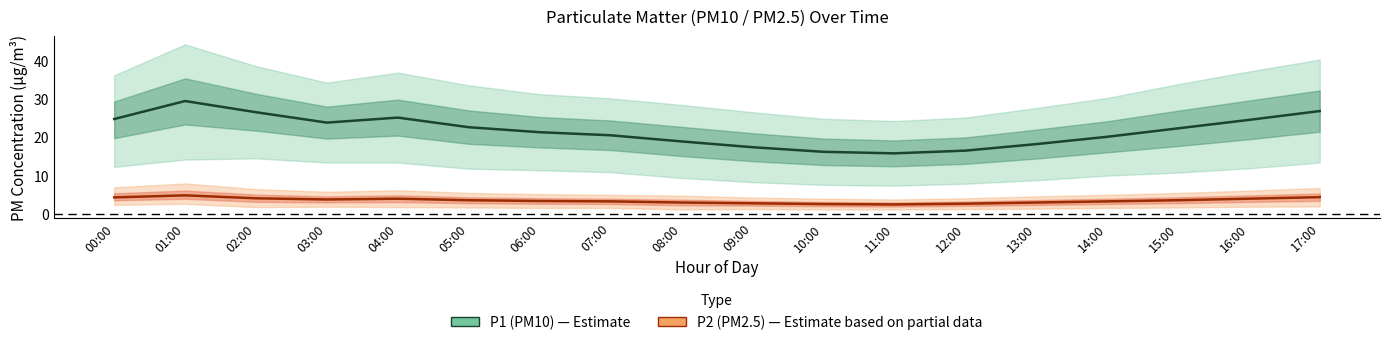

What is the approximate value of P1 (PM10) at 11:00?

15.8